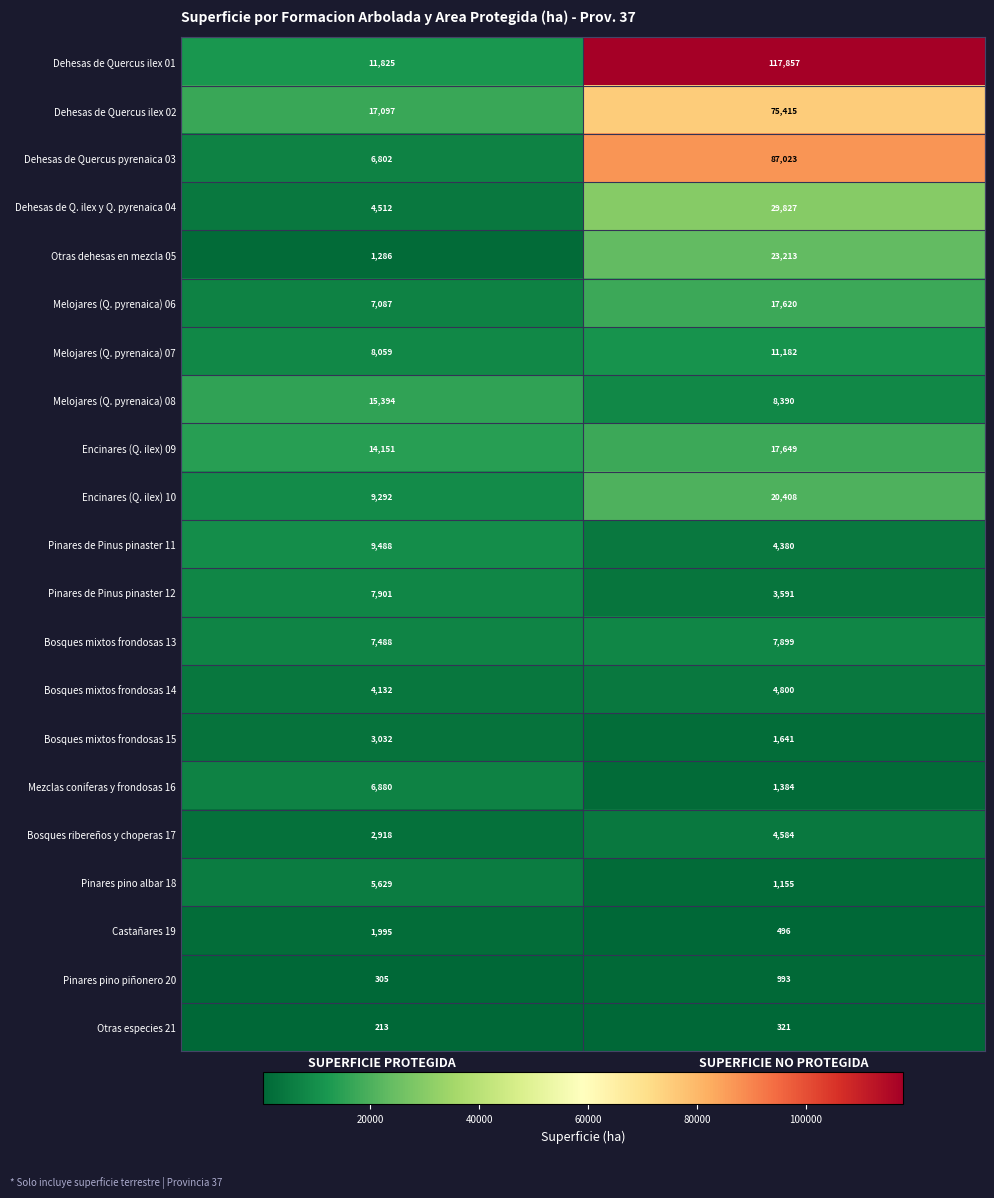

What is the sum of the Melojares (Q. pyrenaica) 06 values at SUPERFICIE NO PROTEGIDA and SUPERFICIE PROTEGIDA?

24707